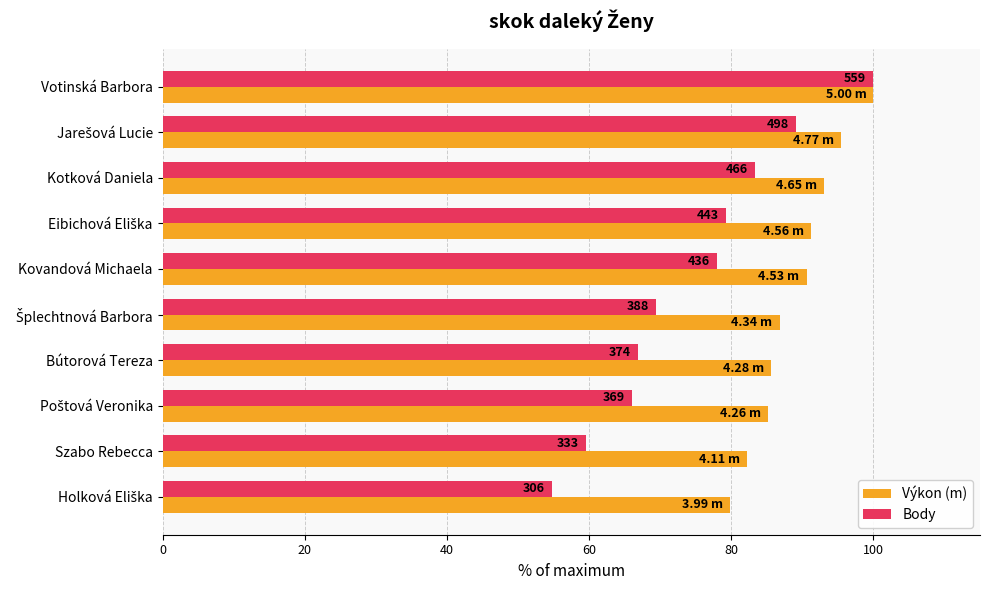

What are all the series names shown in the legend?

Výkon (m), Body